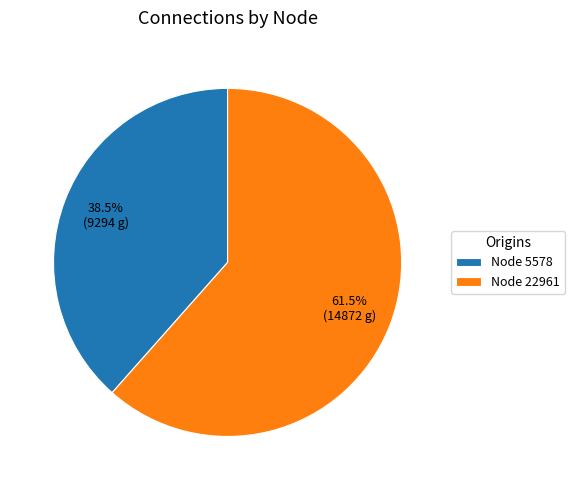

How many slices are in this pie chart?

2